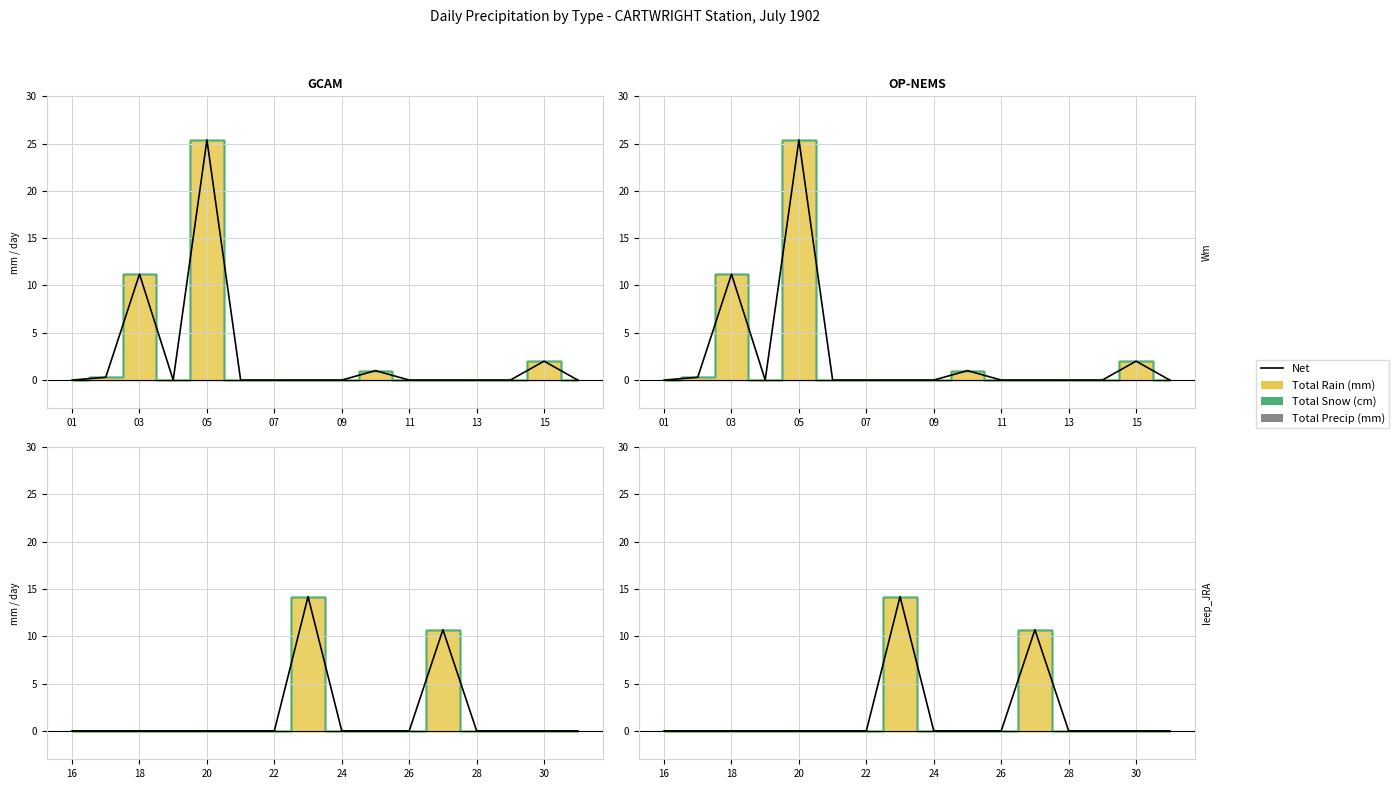

How many values are above zero?

5